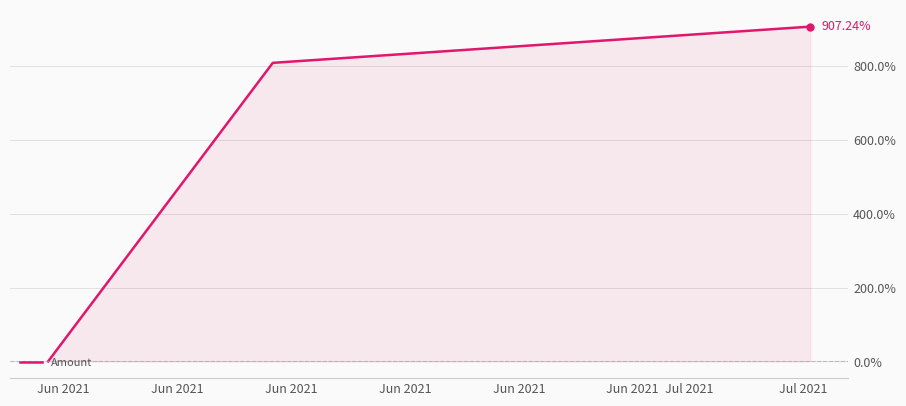

What is the difference between the maximum and minimum values?

907.2